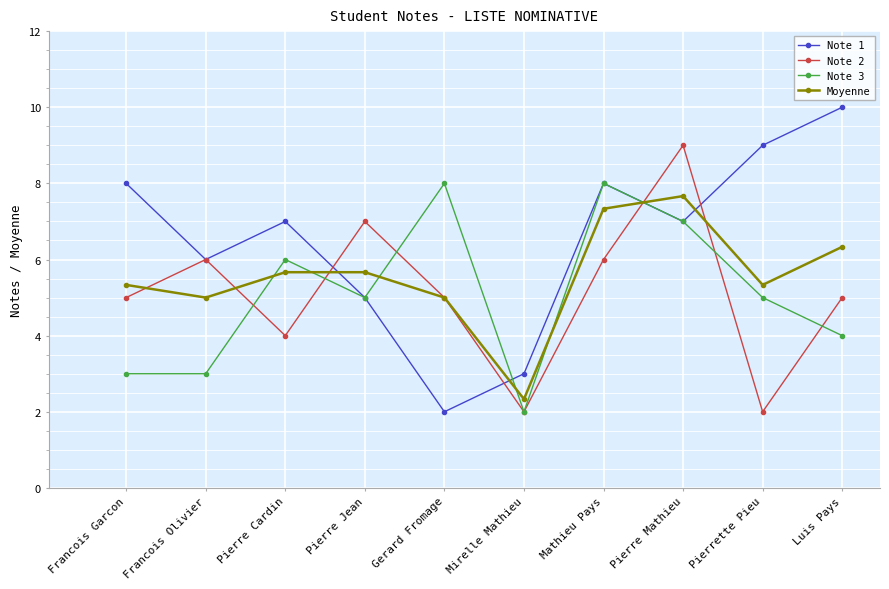

What is the value of the Moyenne point at the 3rd from the left?

5.7